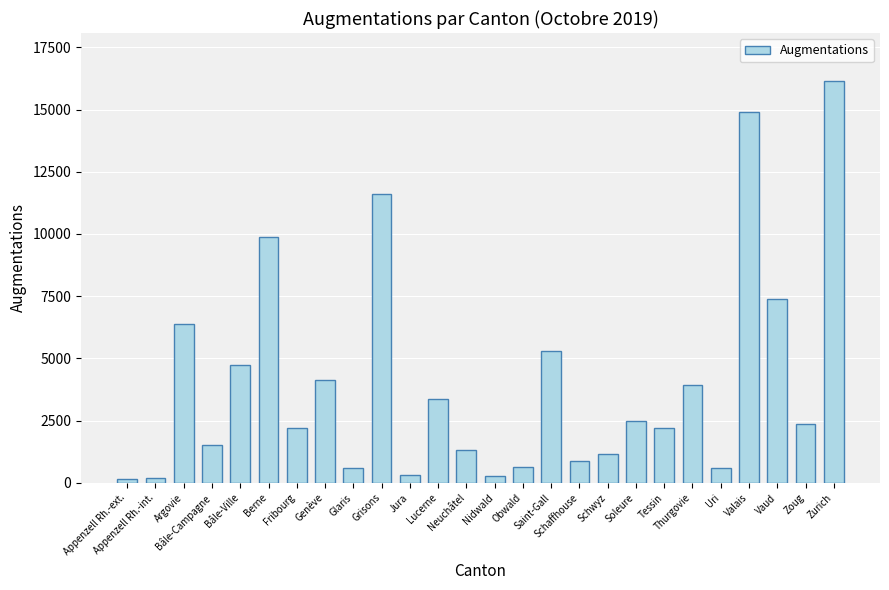

What is the value of the 3rd bar from the left?

6363